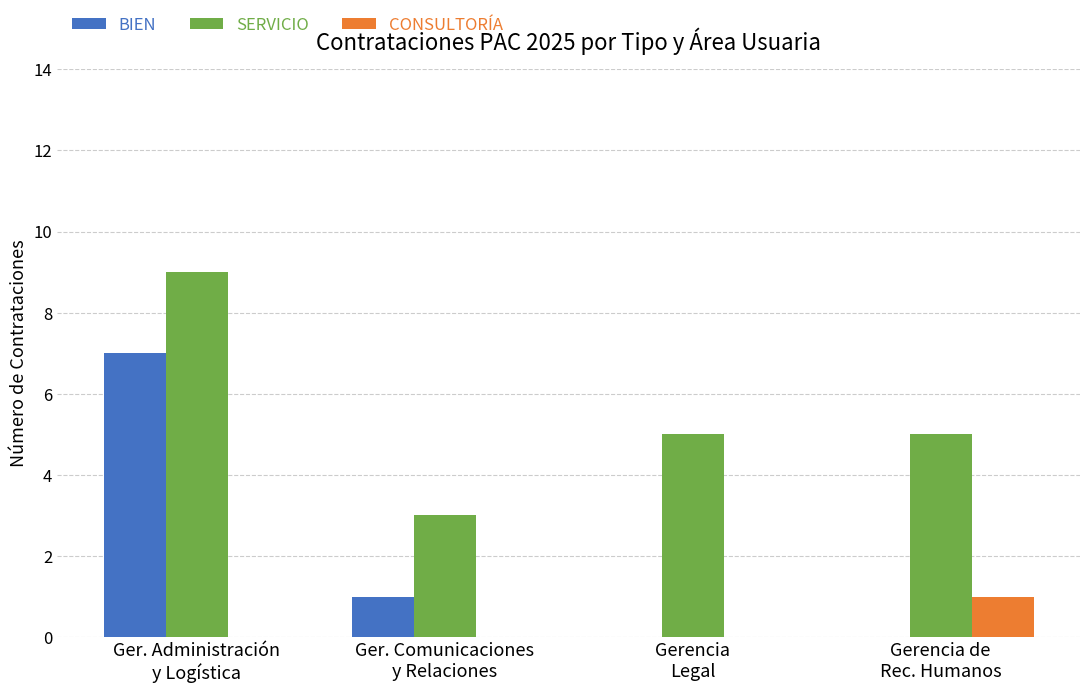

Which series has the largest range (max minus min)?

BIEN